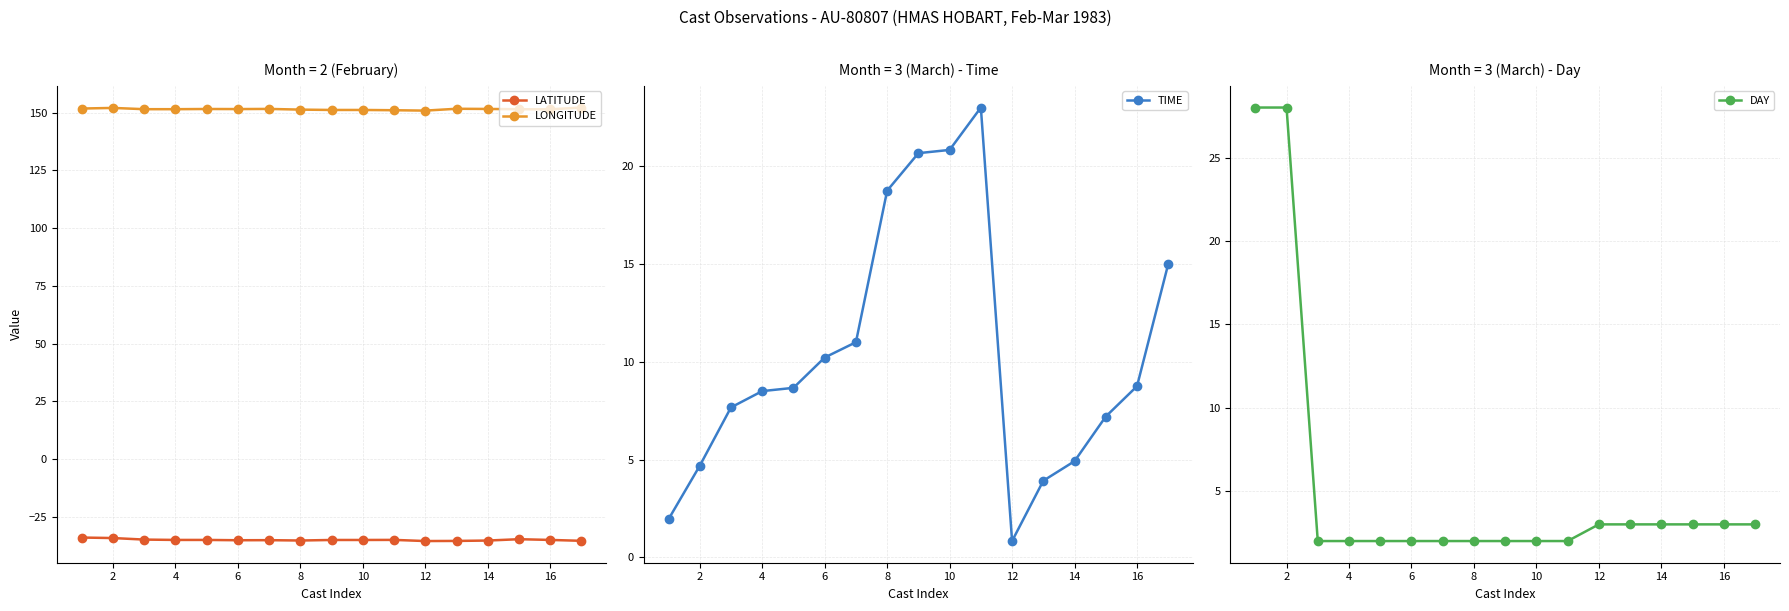

What value does the DAY series have at 2?

28